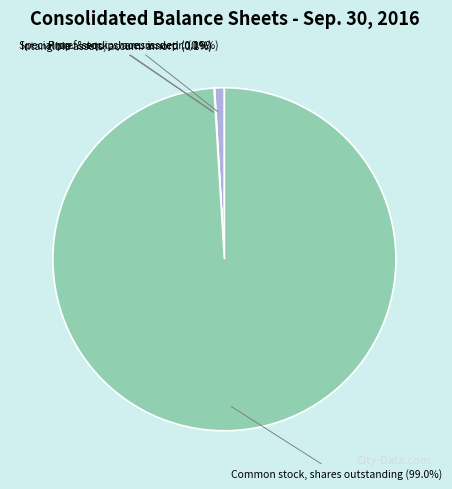

Is there a majority slice in this chart?

Yes